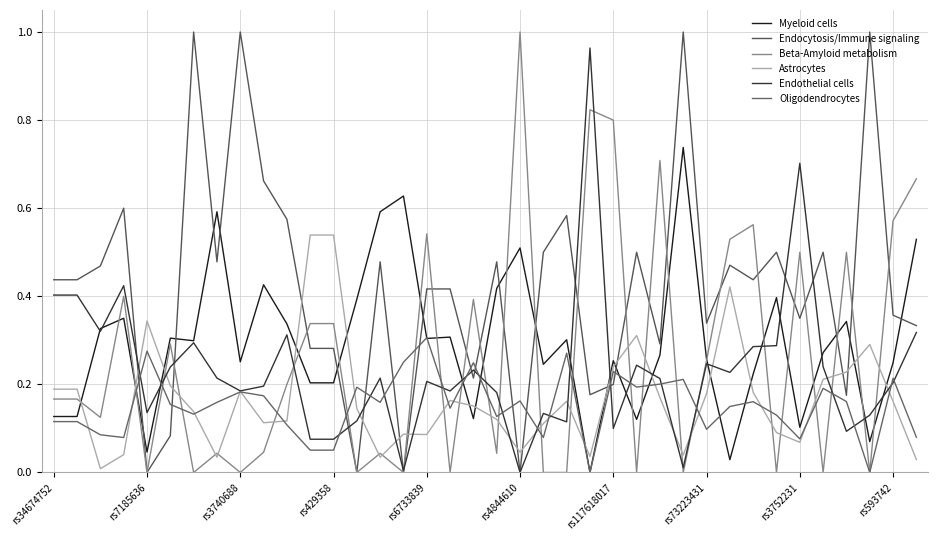

What is the greatest value displayed?

1.0